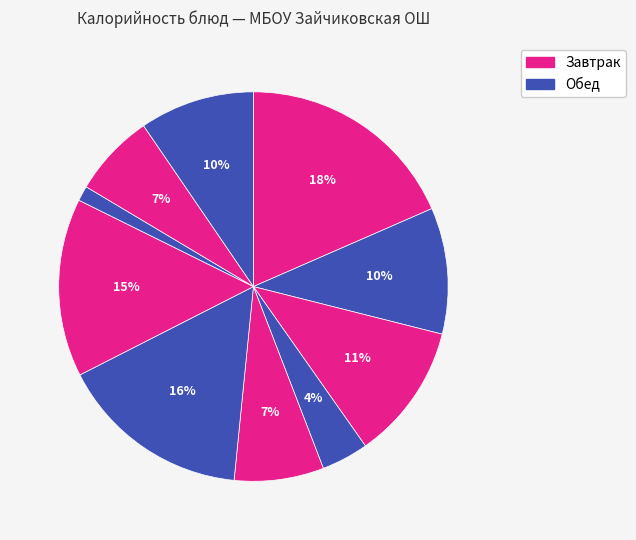

How many slices are in this pie chart?

10